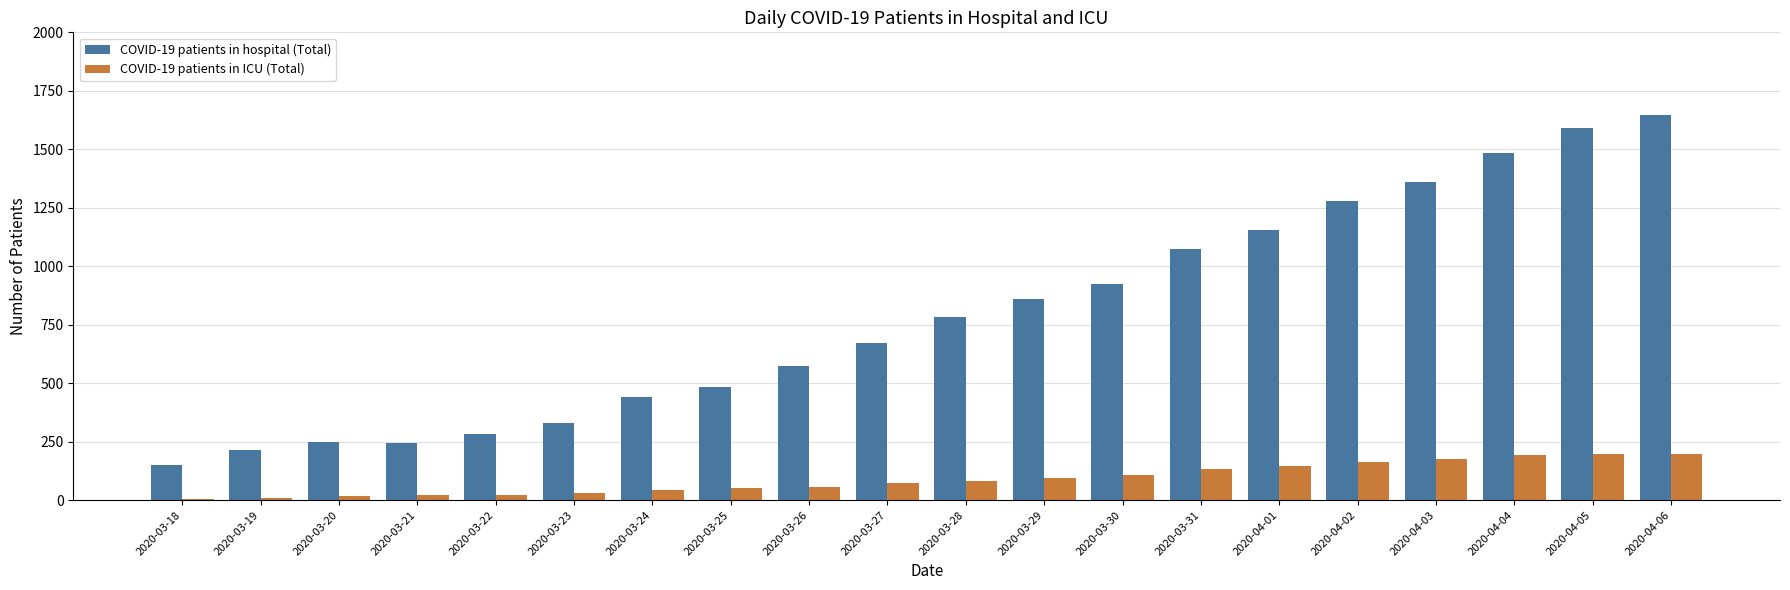

What is the greatest value displayed?

1646